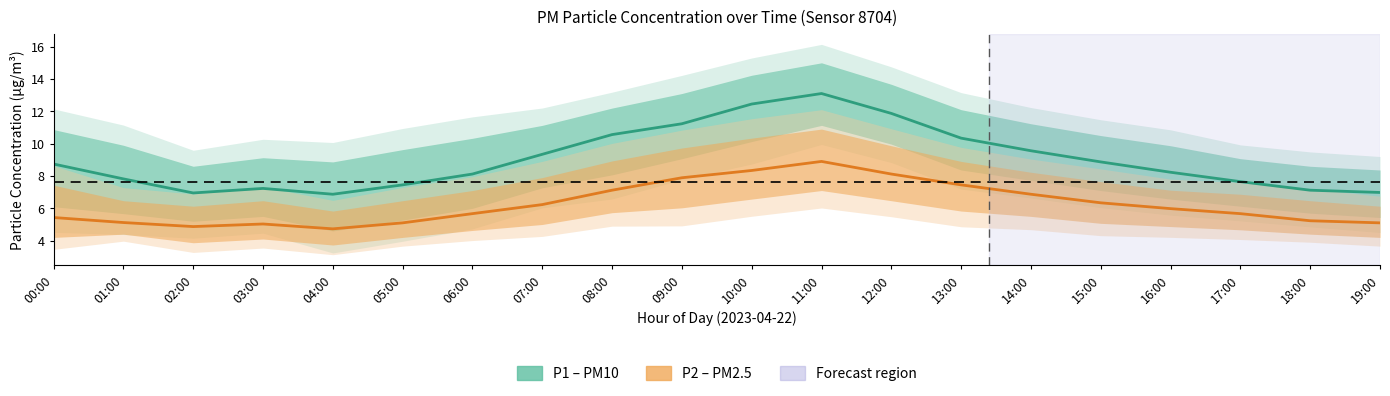

Rank the series at 12:00 from lowest to highest value.

P2 (PM2.5), P1 (PM10)